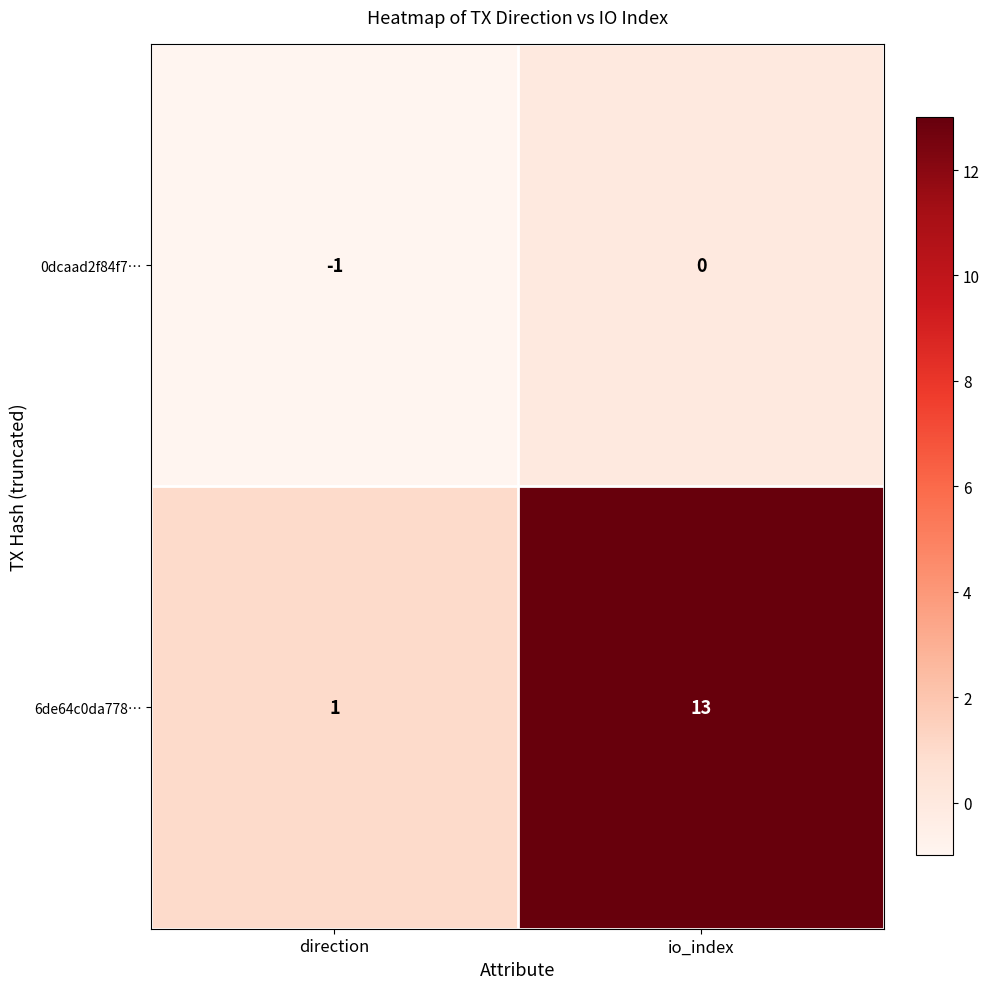

Reading right to left, transcribe all the data shown in this chart.

0dcaad2f84f7…: 0	-1
6de64c0da778…: 13	1